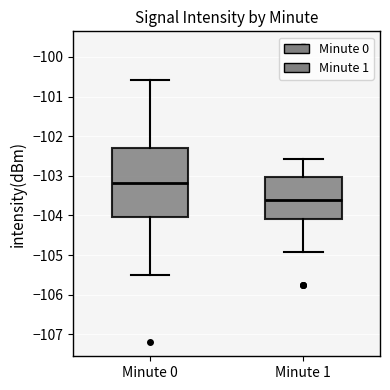

Which box's median line is the highest?

Minute 0